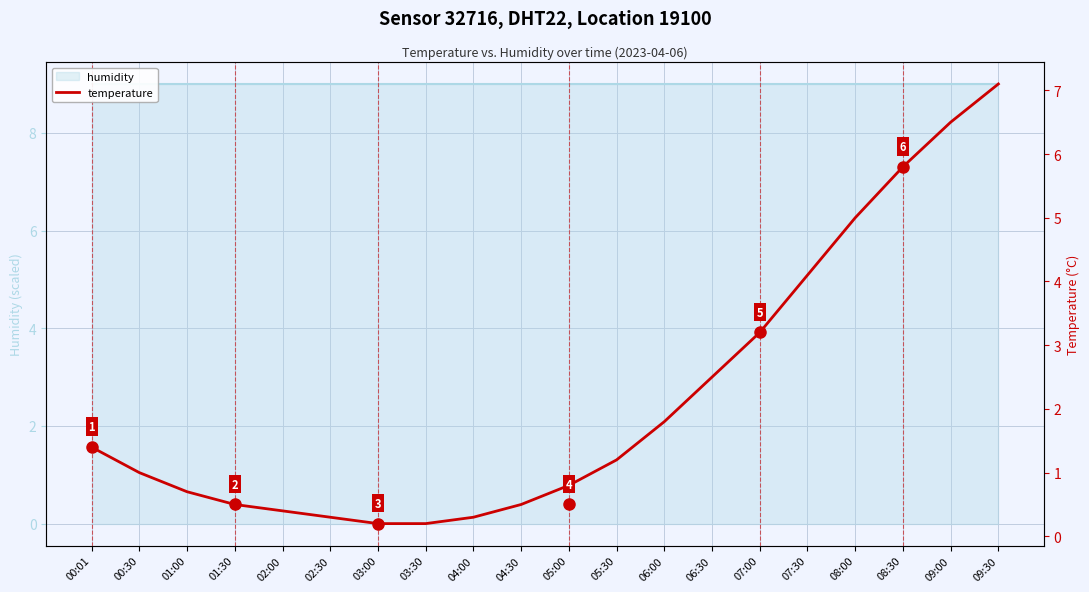

Reading left to right, list all the values displayed in this chart.

1.4	1.0	0.7	0.5	0.4	0.3	0.2	0.2	0.3	0.5	0.8	1.2	1.8	2.5	3.2	4.1	5.0	5.8	6.5	7.1